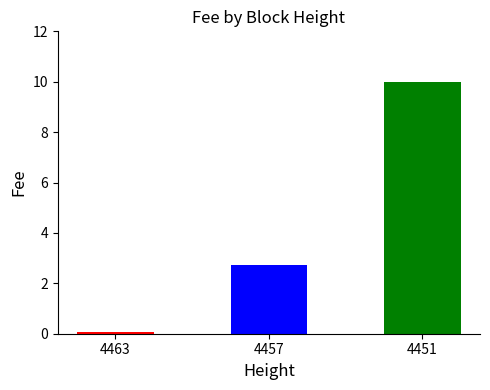

What is the sum of all values?

12.8